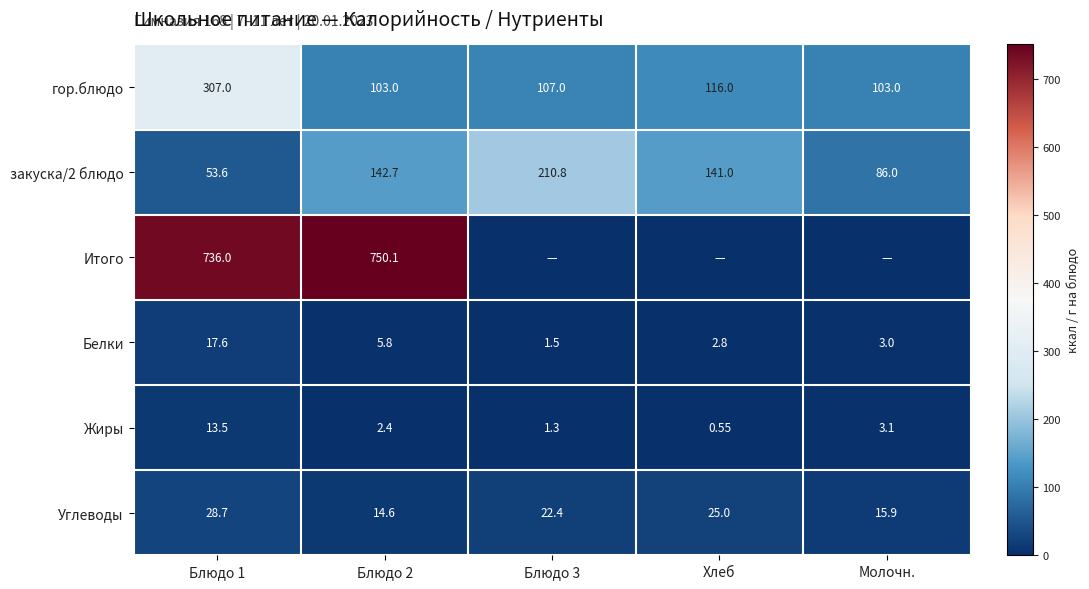

List the labels in order of Жиры value, smallest first.

Хлеб, Блюдо 3, Блюдо 2, Молочн., Блюдо 1